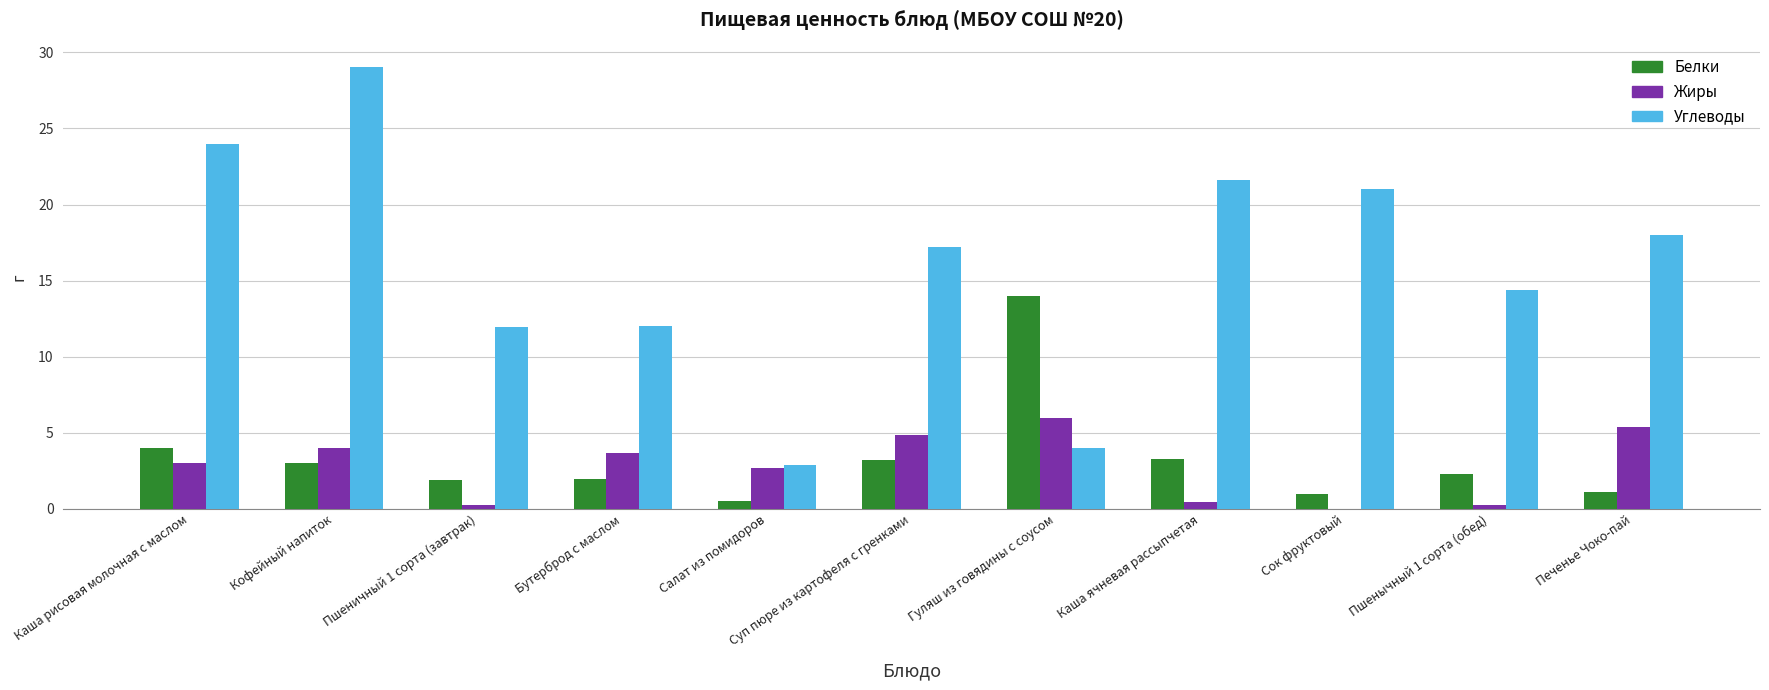

At which category is the sum across all series the highest?

Кофейный напиток